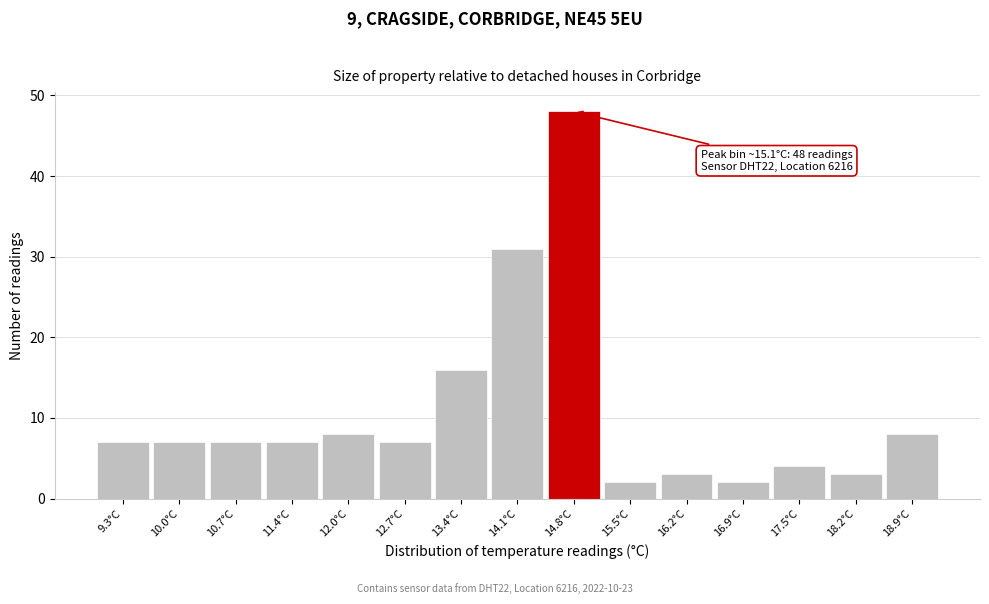

Reading left to right, what are all the values shown in this chart?

9.3°C=7	10.0°C=7	10.7°C=7	11.4°C=7	12.0°C=8	12.7°C=7	13.4°C=16	14.1°C=31	14.8°C=48	15.5°C=2	16.2°C=3	16.9°C=2	17.5°C=4	18.2°C=3	18.9°C=8